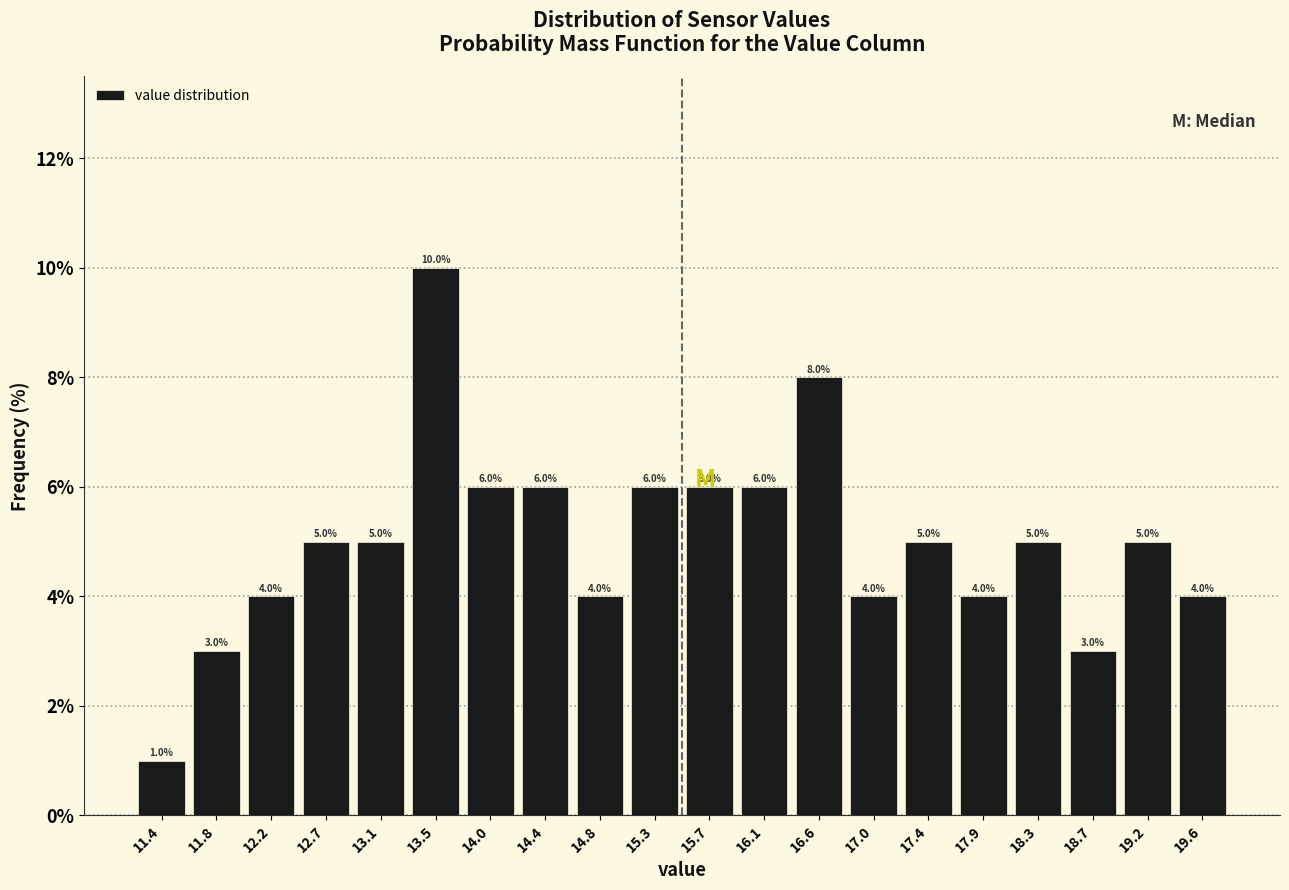

Reading left to right, transcribe this chart: for each bar, give the range it covers on the x-axis and its height. The bar edges are not printed on the chart, so give them approximately, as read against the axis.

11.15 to 11.60: 1.0
11.60 to 12.00: 3.0
12.00 to 12.45: 4.0
12.45 to 12.90: 5.0
12.90 to 13.30: 5.0
13.30 to 13.75: 10.0
13.75 to 14.20: 6.0
14.20 to 14.60: 6.0
14.60 to 15.05: 4.0
15.05 to 15.50: 6.0
15.50 to 15.90: 6.0
15.90 to 16.35: 6.0
16.35 to 16.75: 8.0
16.75 to 17.20: 4.0
17.20 to 17.65: 5.0
17.65 to 18.05: 4.0
18.05 to 18.50: 5.0
18.50 to 18.95: 3.0
18.95 to 19.35: 5.0
19.35 to 19.80: 4.0